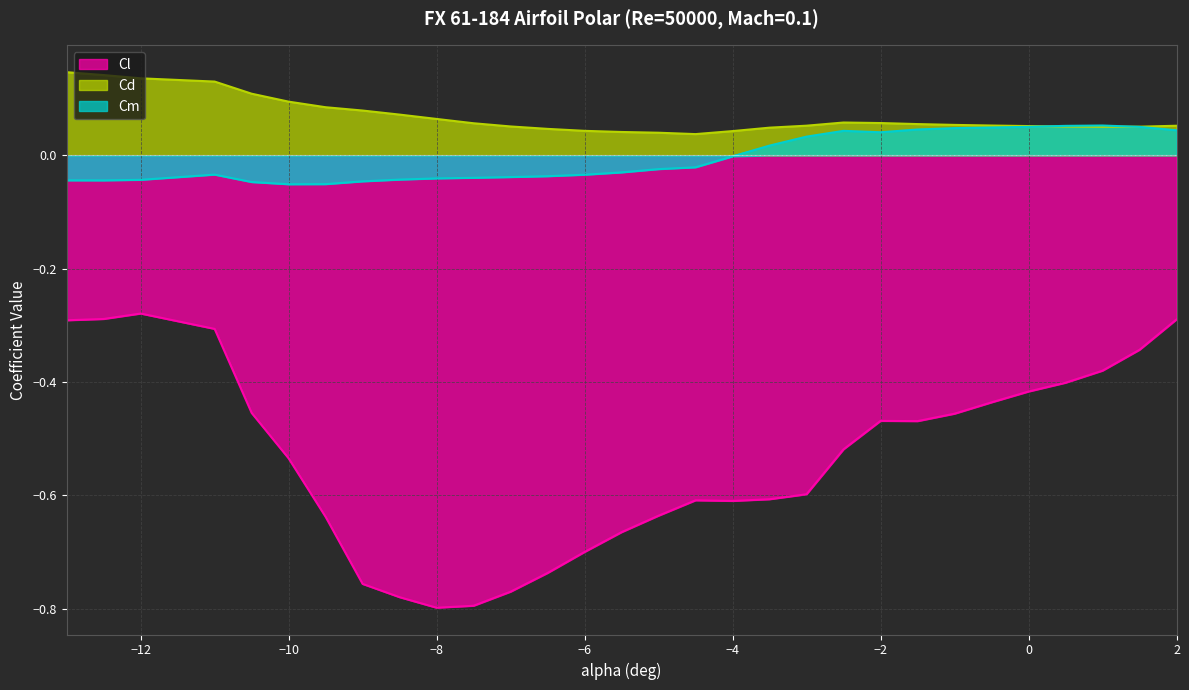

Which category has the lowest value across all series?

-8